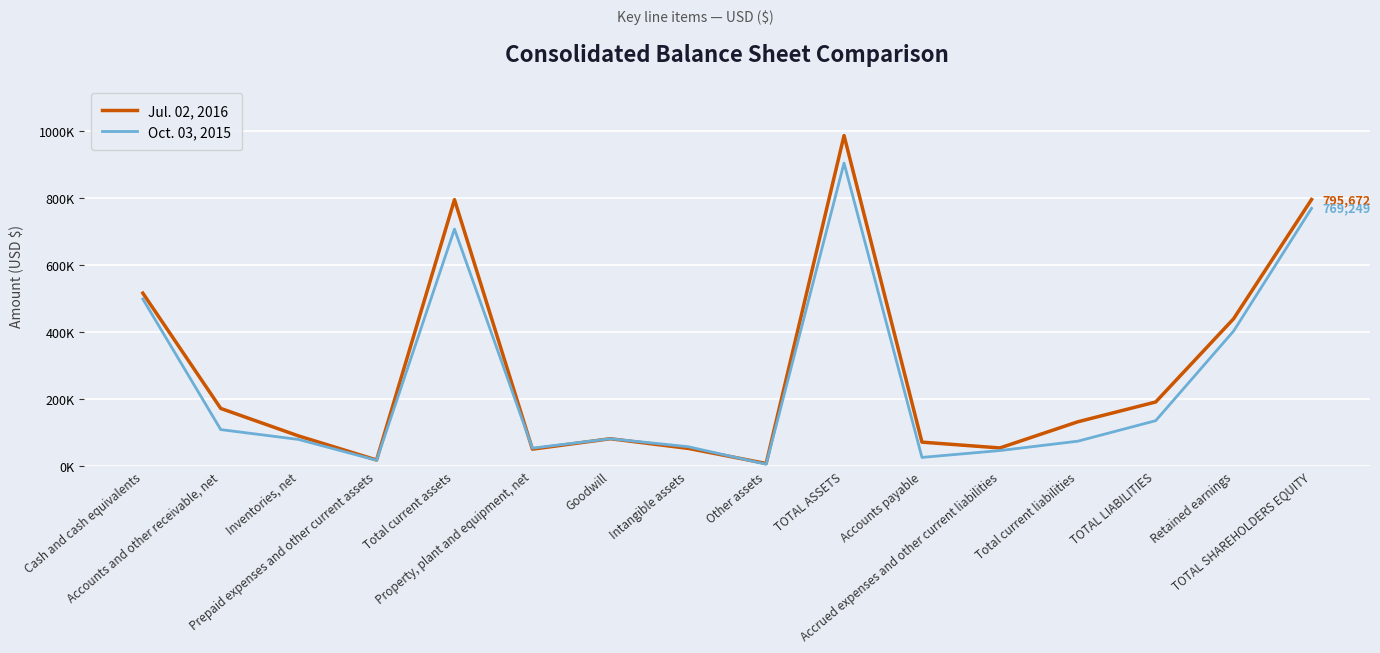

The value of Oct. 03, 2015 at Retained earnings is 402863. True or false?

True